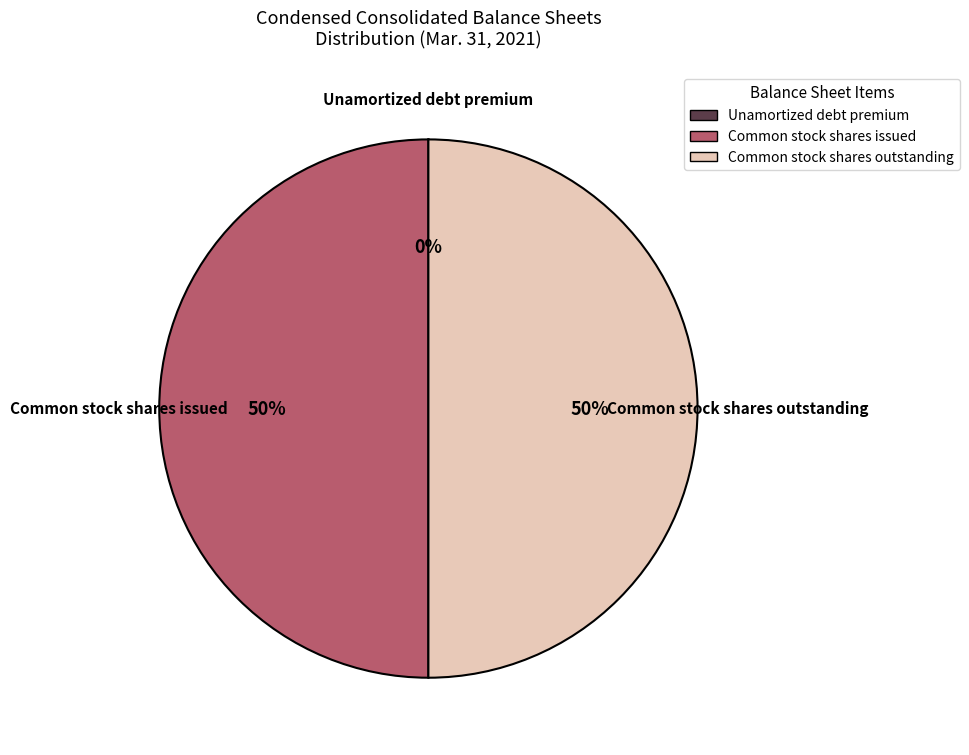

To the nearest percent, what portion does Common stock shares outstanding represent?

50%